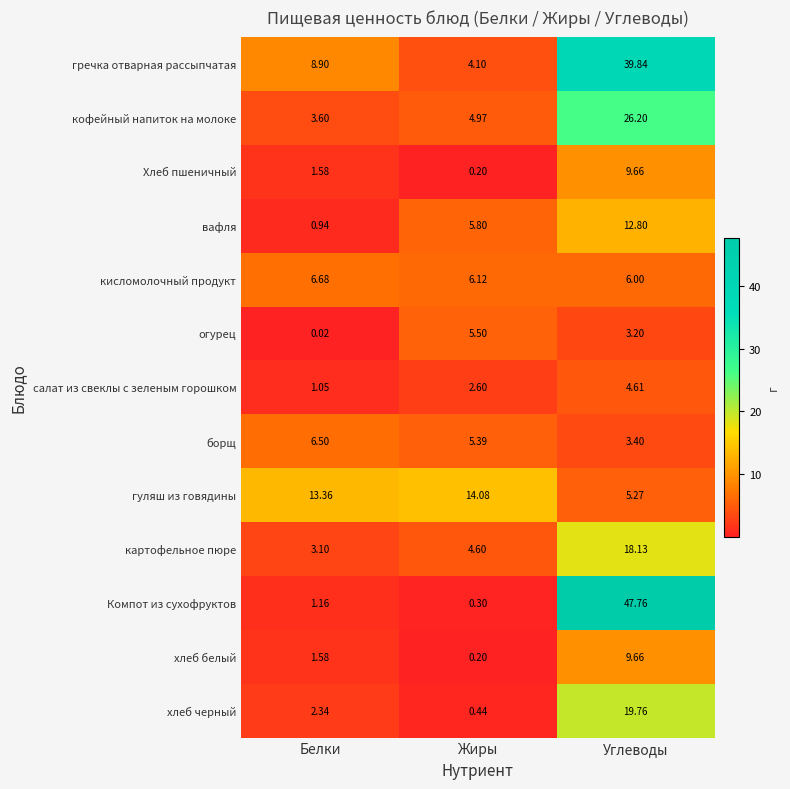

What is the maximum value shown in the chart?

47.8